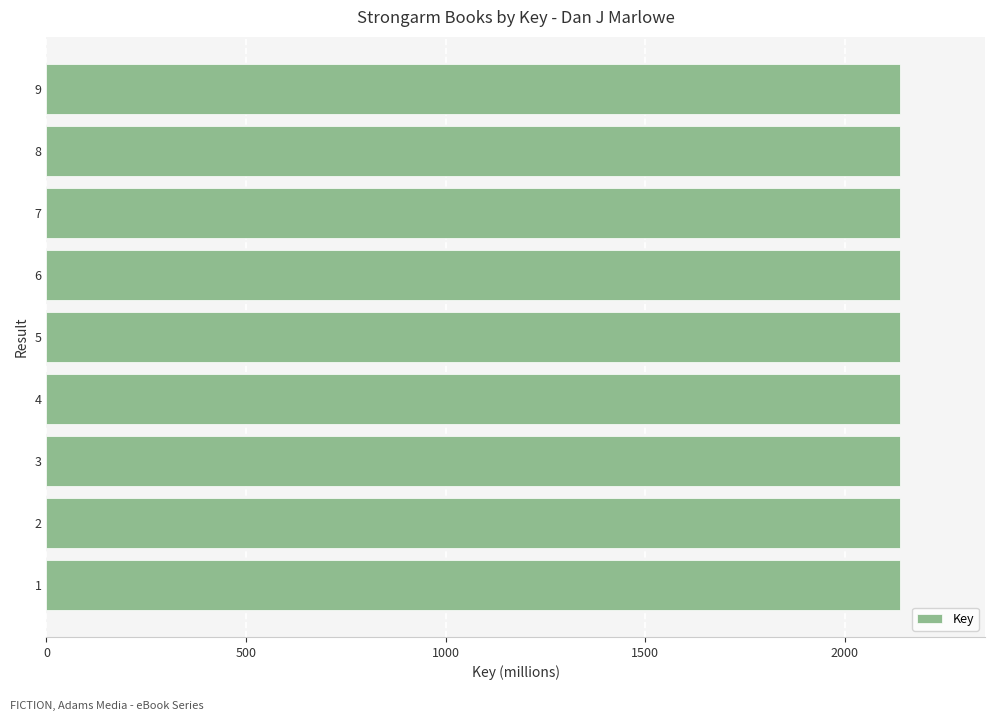

What is the minimum value shown in the chart?

2137.7